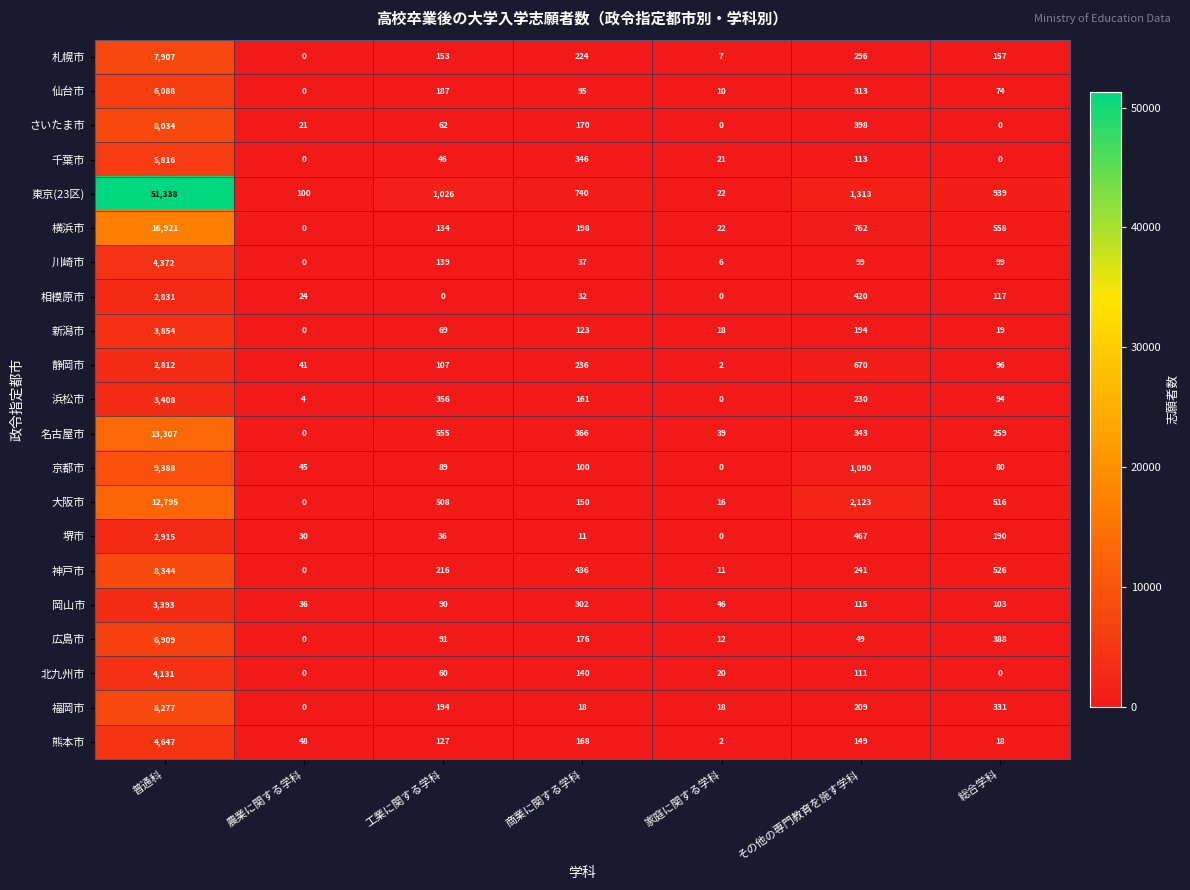

True or false: 福岡市 has a value of 331 at 総合学科.

True